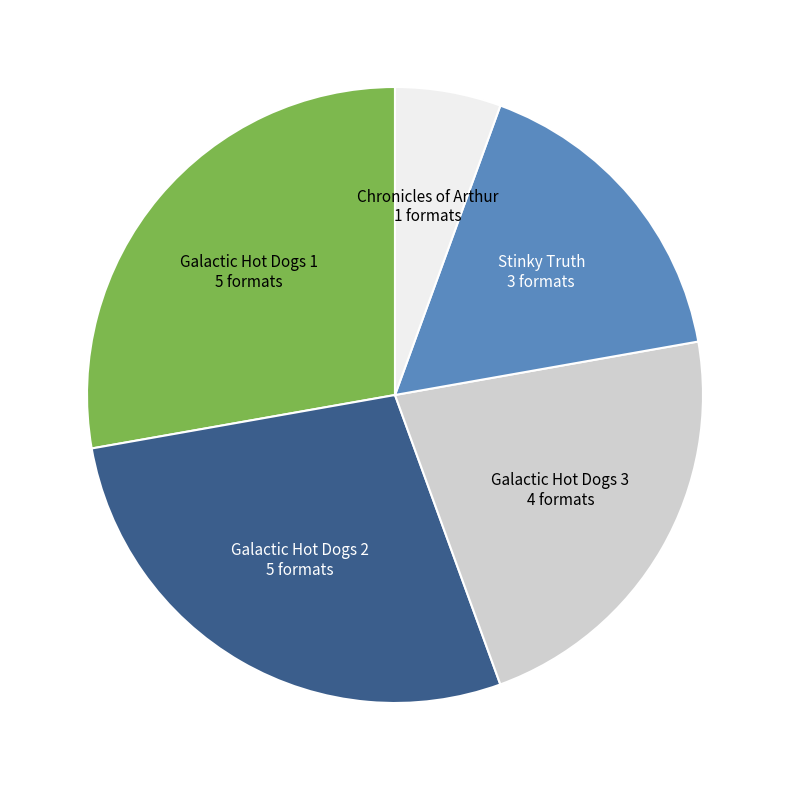

Is there any slice that represents more than half of the pie?

No